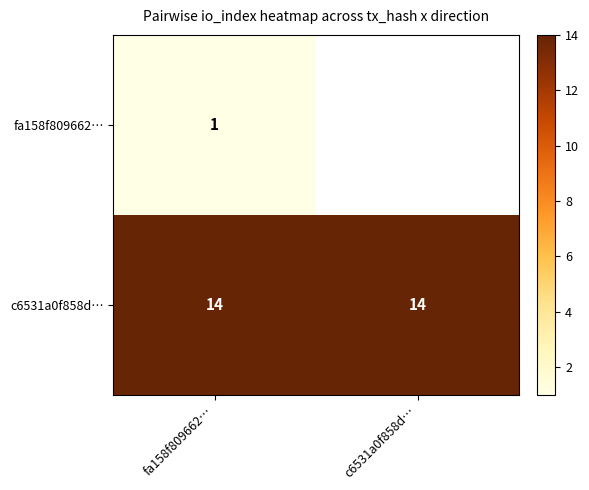

At fa158f809662…, list the series in order from smallest to largest.

fa158f809662…, c6531a0f858d…